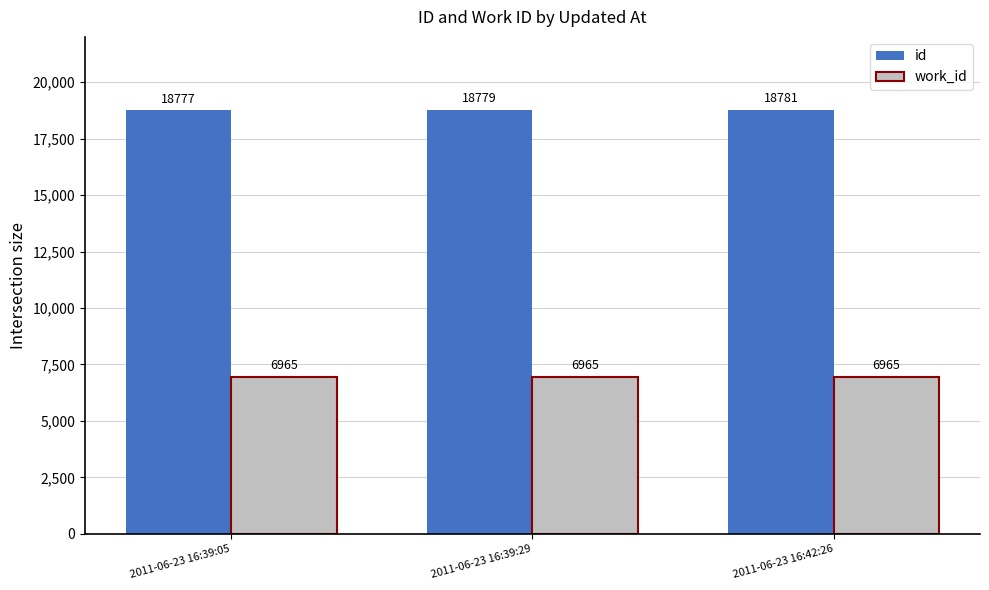

What is the sum of the id values at 2011-06-23 16:39:05 and 2011-06-23 16:42:26?

37558